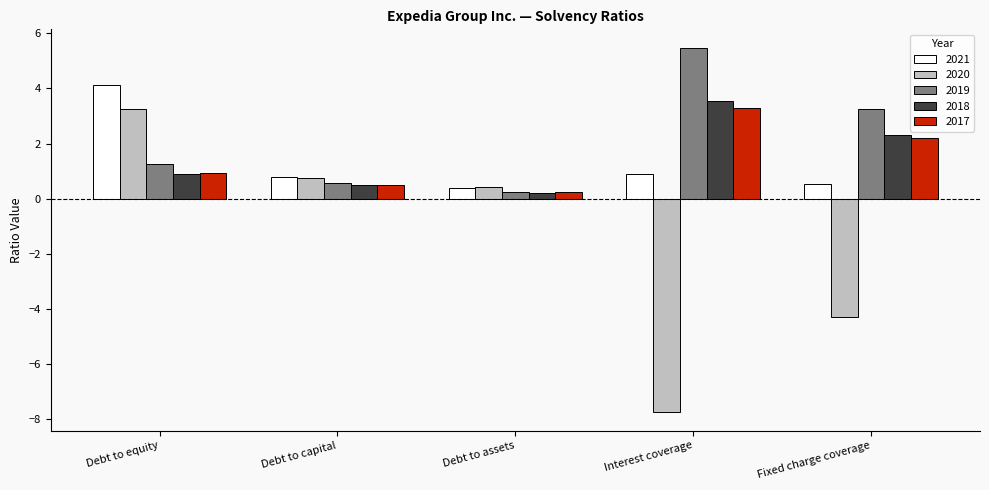

What value does the 2018 series have at Debt to assets?

0.2